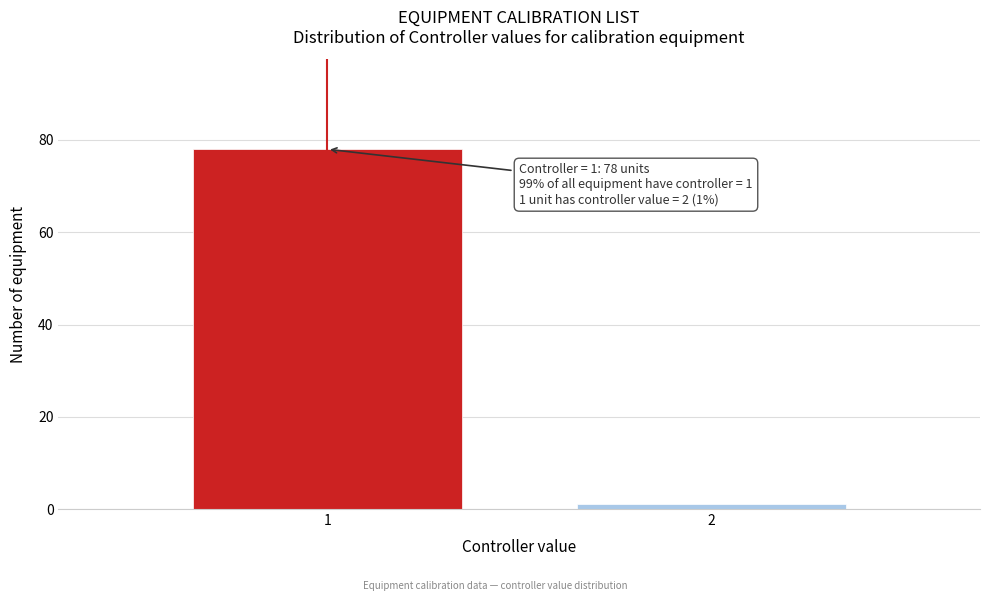

Reading left to right, transcribe all the data shown in this chart.

1=78	2=1